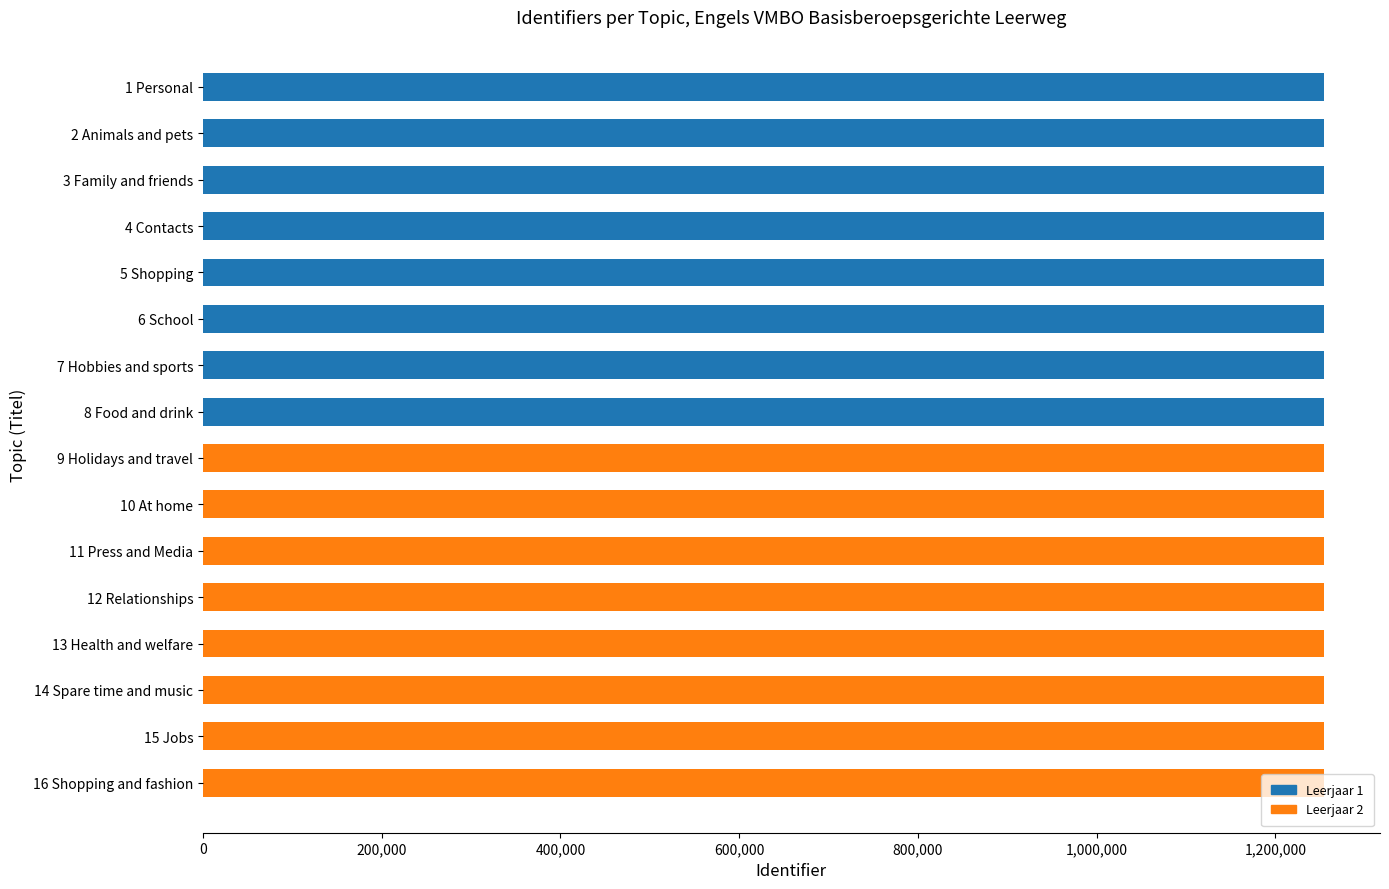

What are all the series names shown in the legend?

Leerjaar 1, Leerjaar 2